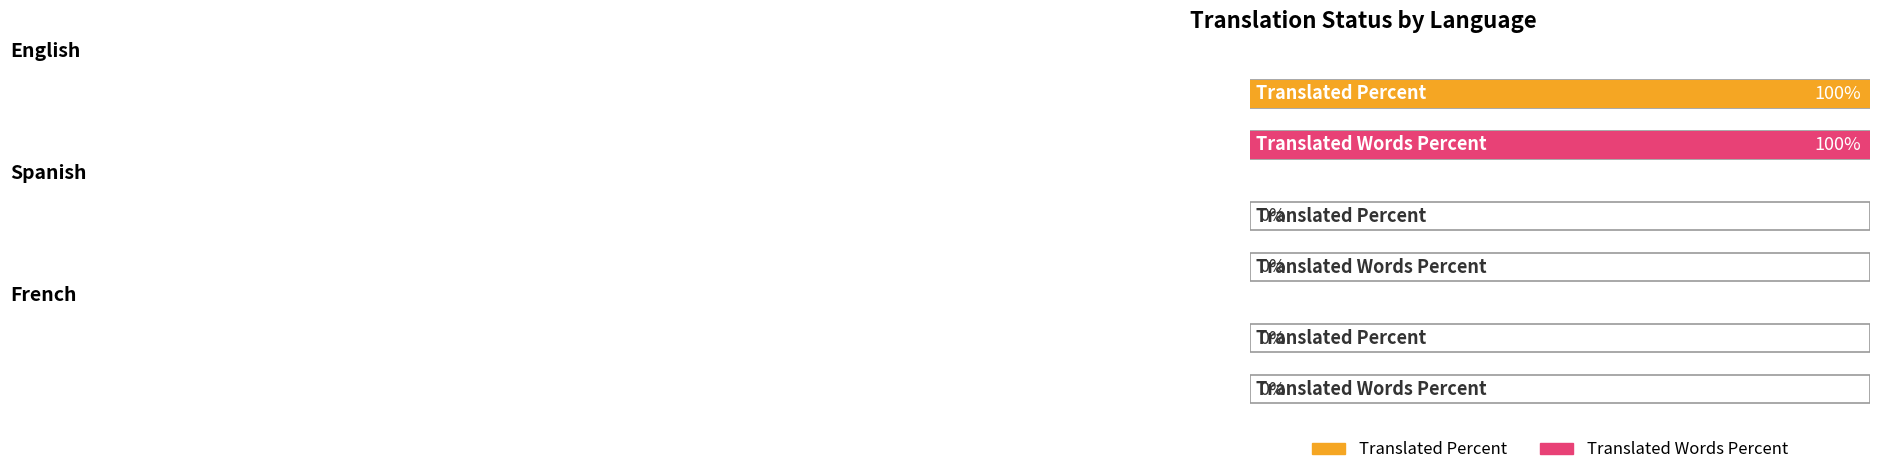

Rank the categories by translated_percent value from highest to lowest.

English, Spanish, French